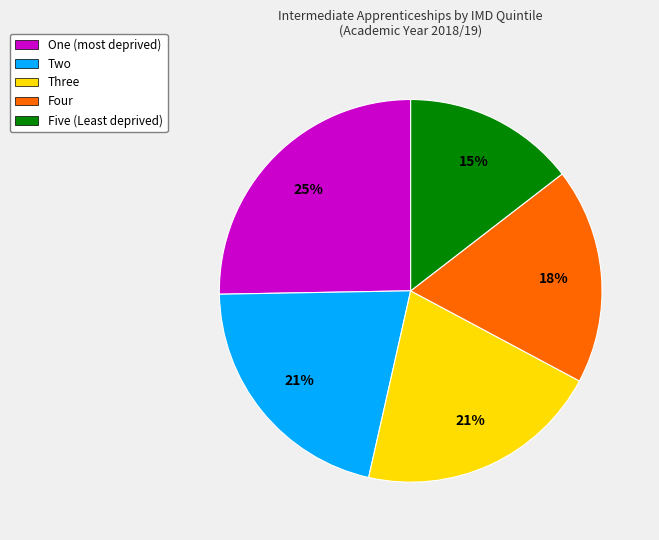

Which has a higher value, One (most deprived) or Four?

One (most deprived)